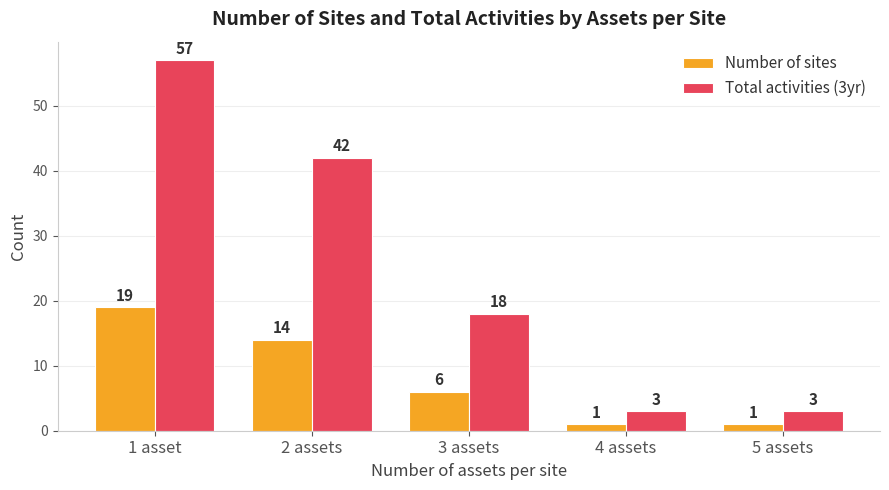

How many bars are there in each group?

2